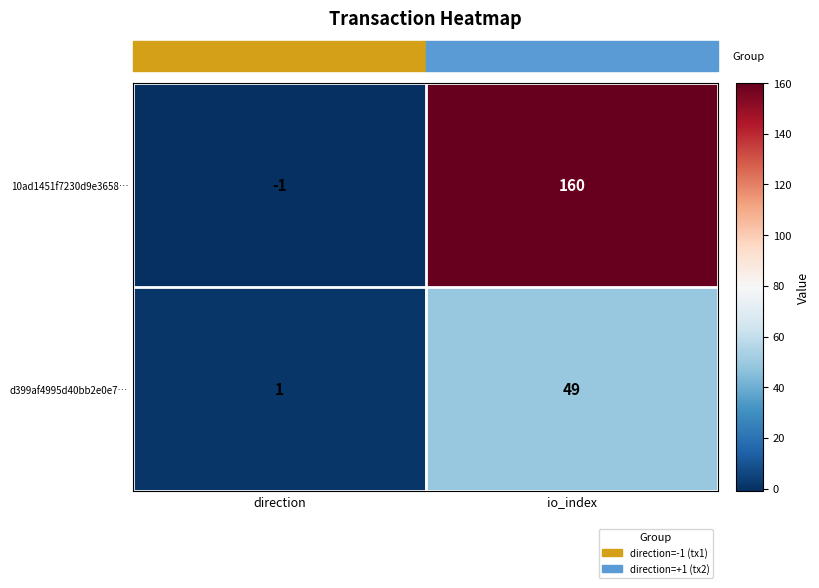

Is it true that d399af4995d40bb2e0e7… equals 2 at direction?

False